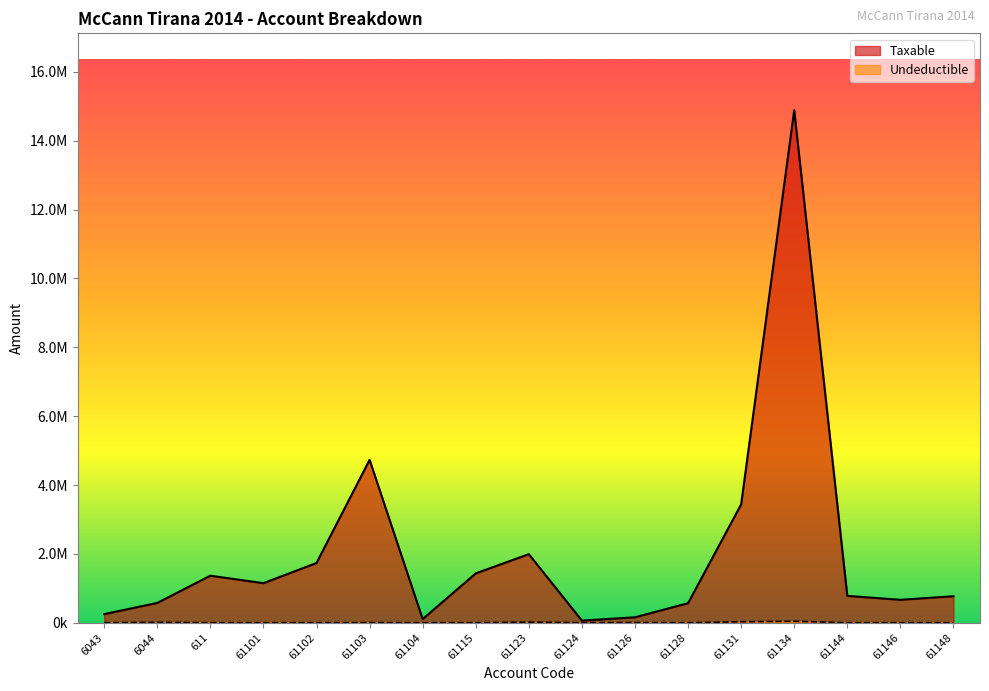

Which category has the lowest value in the Taxable series?

61124